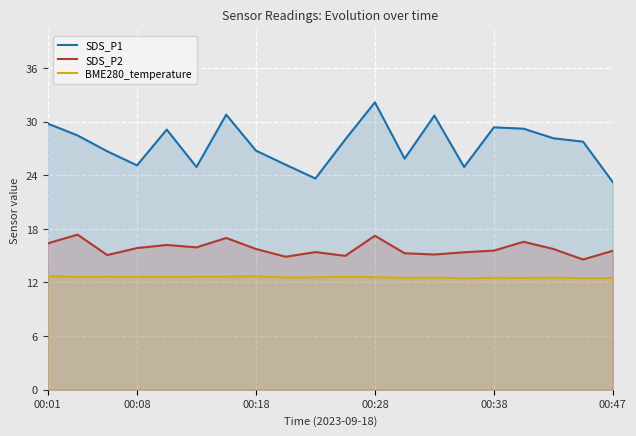

True or false: SDS_P2 and SDS_P1 intersect in this chart.

False